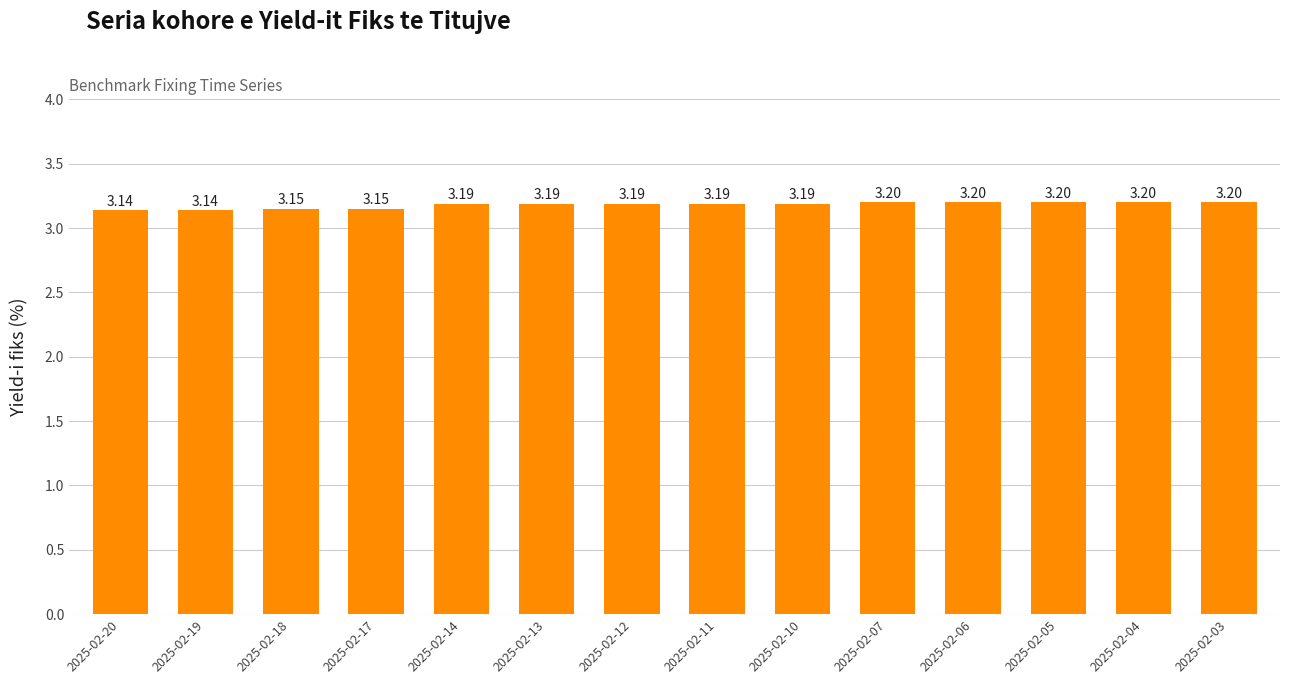

What is the ratio of the value at 2025-02-06 to the value at 2025-02-04?

1.0